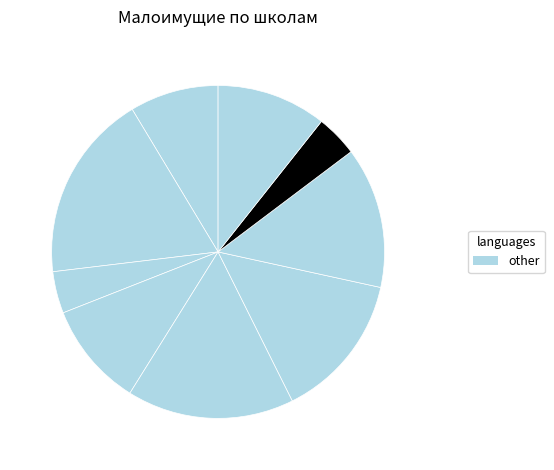

Count the number of slices in the pie.

9